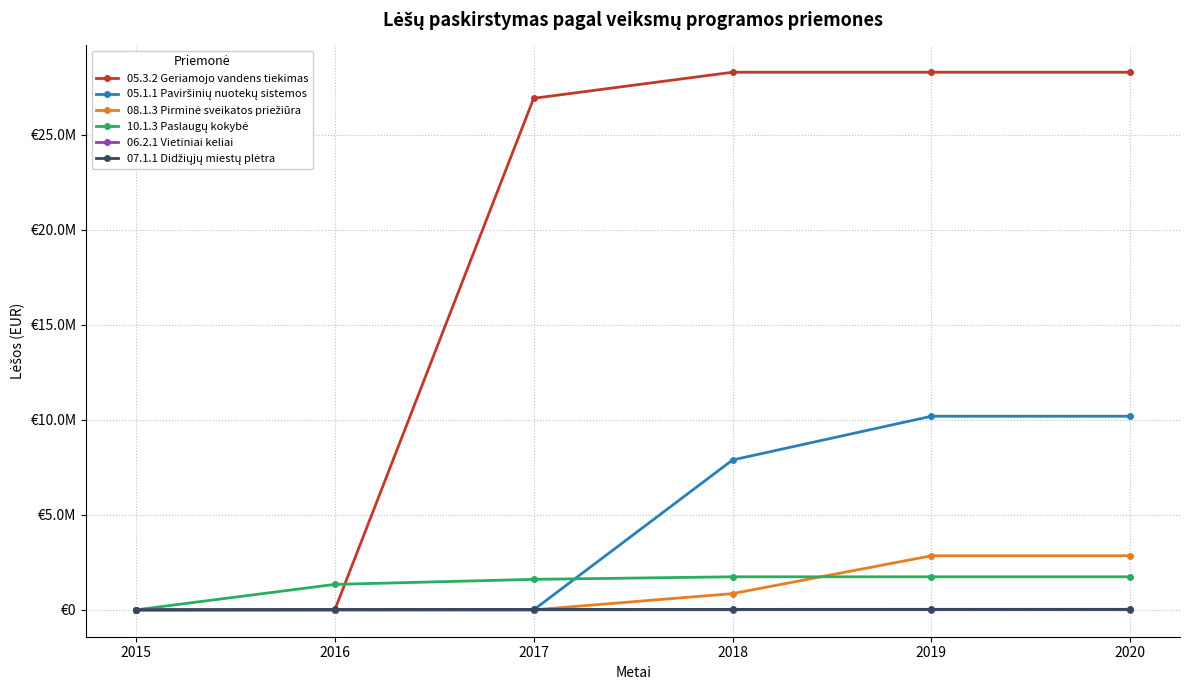

Does the chart have visible grid lines?

Yes